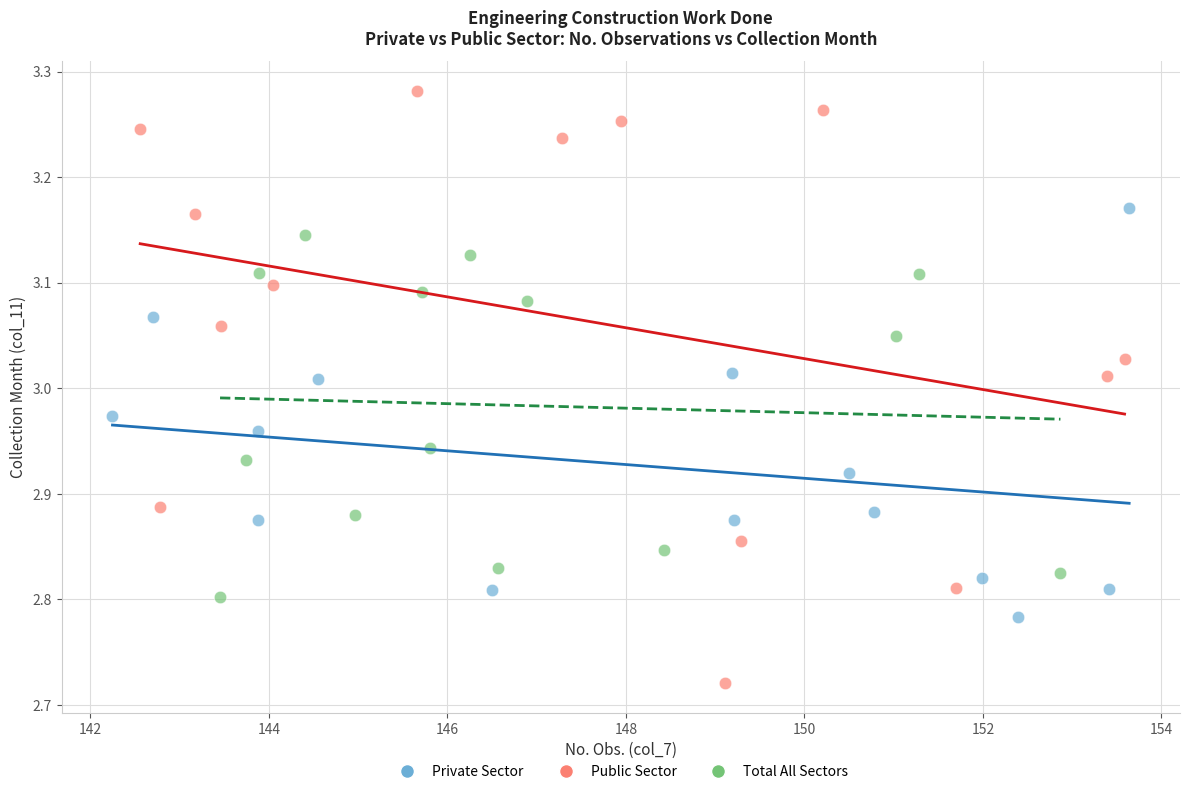

Which series reaches the minimum Y coordinate?

Public Sector